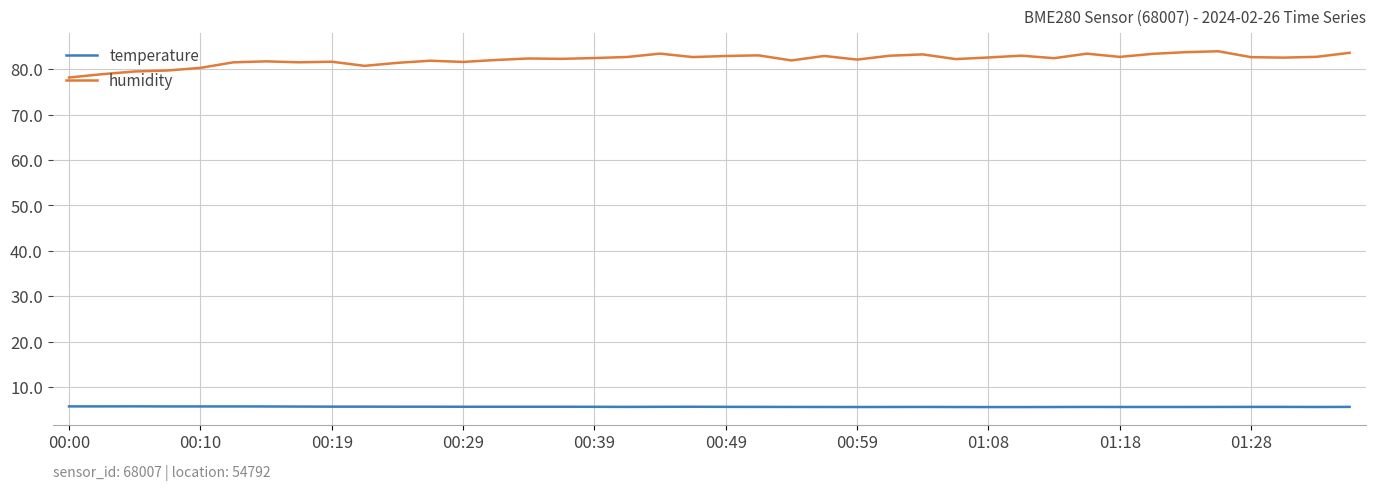

What is the lowest value of the humidity series?

78.2